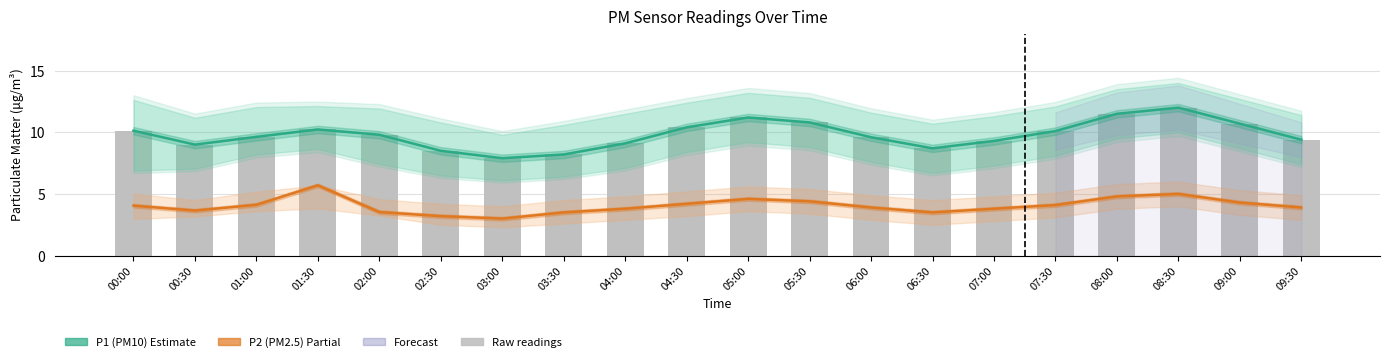

What is the label of the 6th bar from the left?

02:30